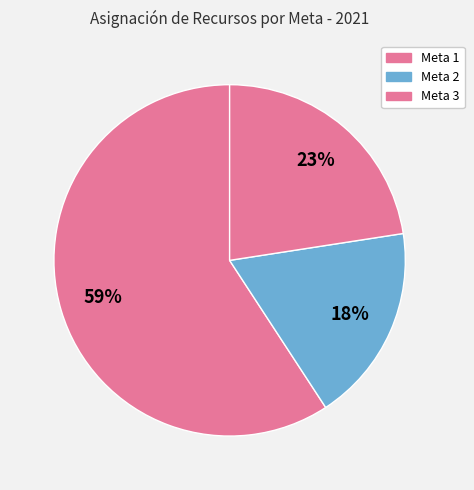

Count the number of slices in the pie.

3